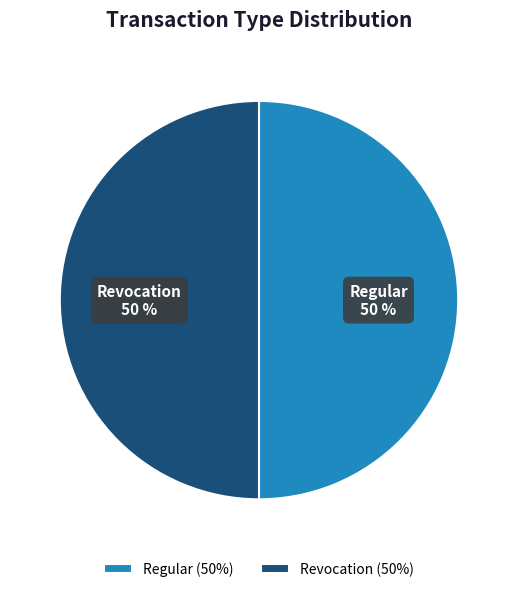

To the nearest percent, what portion does Revocation represent?

50%